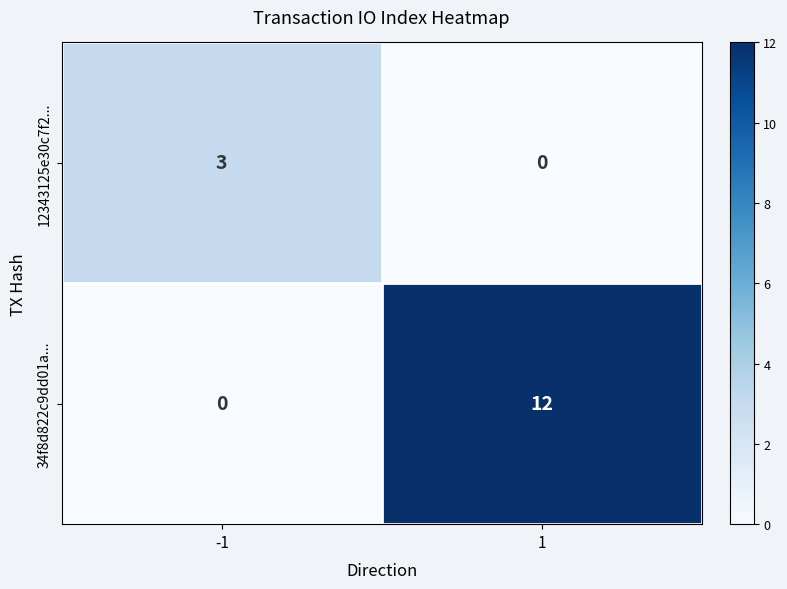

What is the total value across all series at 1?

12